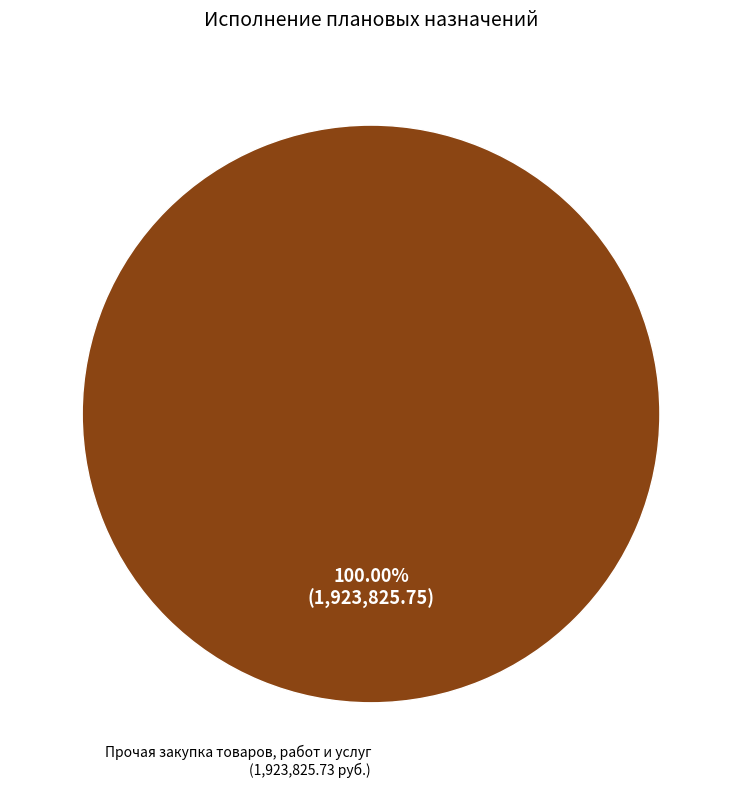

Does any single category account for the majority?

Yes